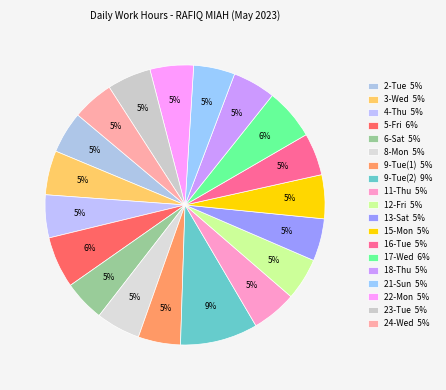

Rank the categories by value from highest to lowest.

9-Tue(2), 5-Fri, 17-Wed, 11-Thu, 3-Wed, 8-Mon, 23-Tue, 15-Mon, 22-Mon, 4-Thu, 18-Thu, 13-Sat, 9-Tue(1), 16-Tue, 12-Fri, 2-Tue, 24-Wed, 21-Sun, 6-Sat